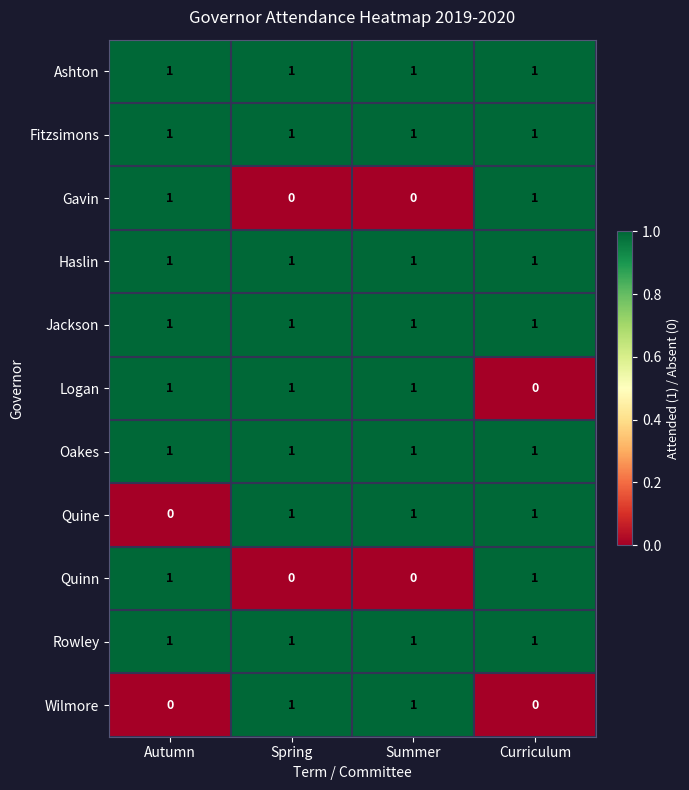

What is the total value across all series at Spring?

9